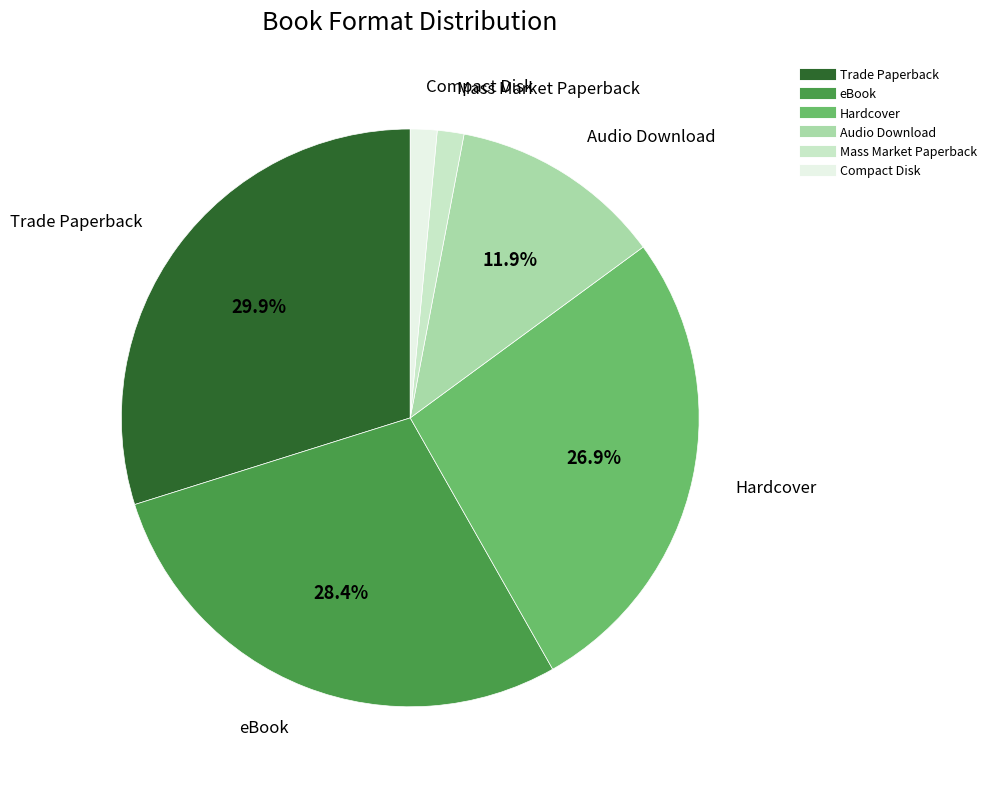

To the nearest percent, what is the difference between the Hardcover and Audio Download slice percentages?

15%